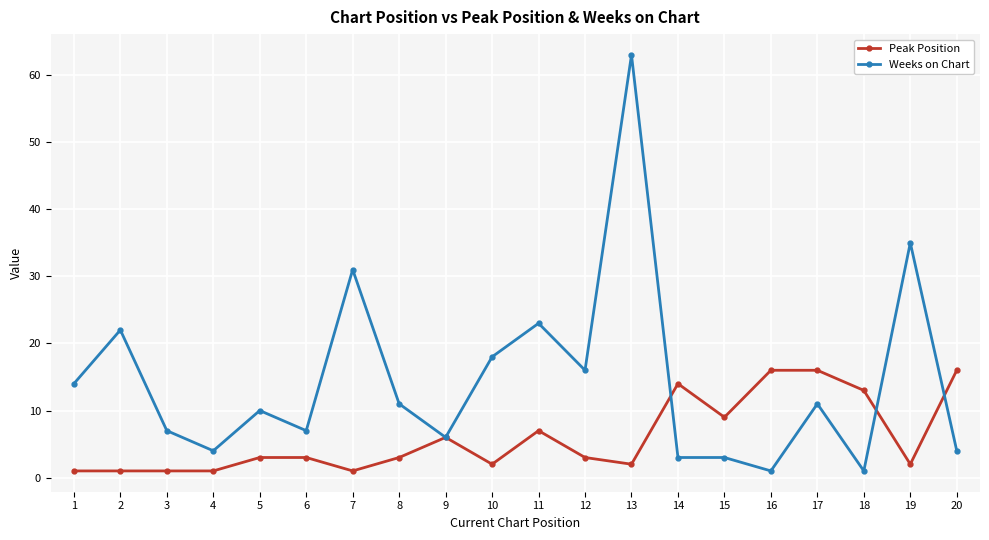

Rank the series at 10 from lowest to highest value.

Peak Position, Weeks on Chart